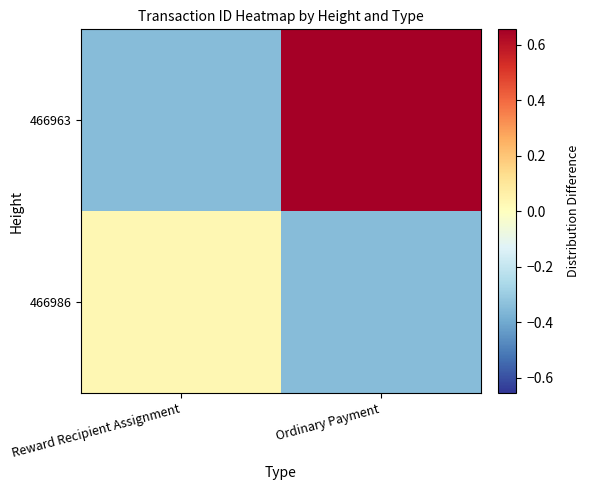

List the series in order of their overall mean, lowest first.

466986, 466963